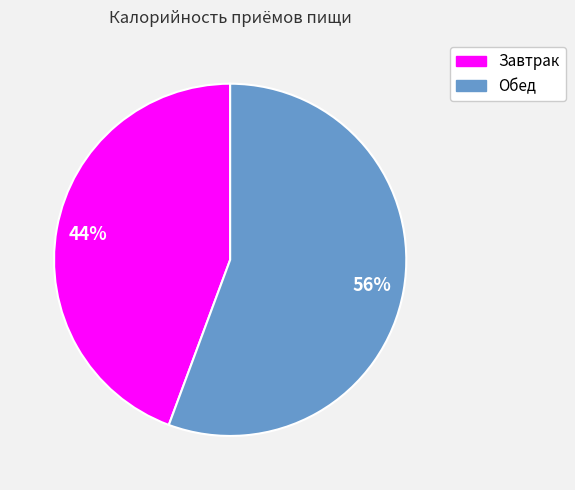

How many segments does this pie chart have?

2